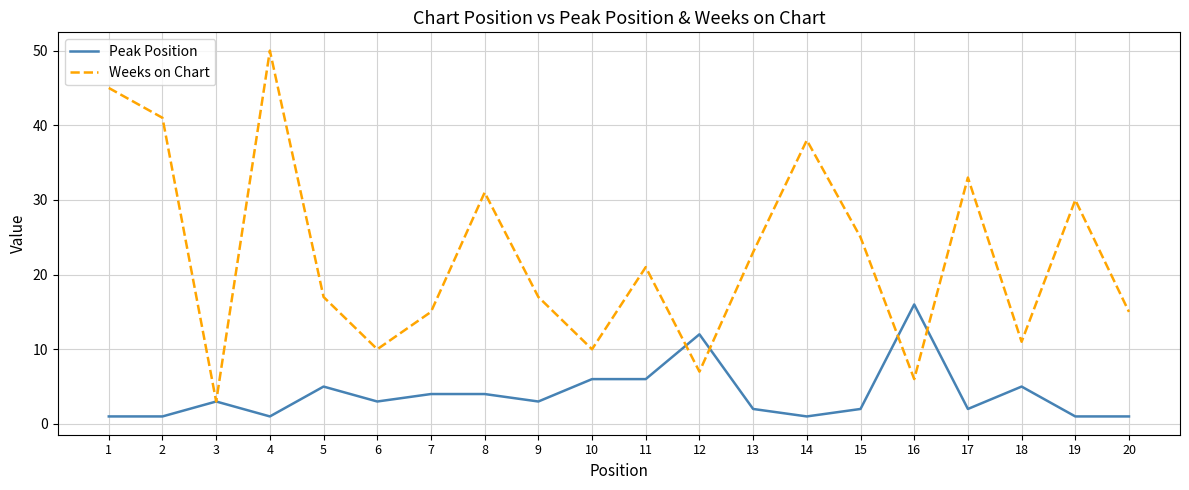

What is the maximum value shown in the chart?

50